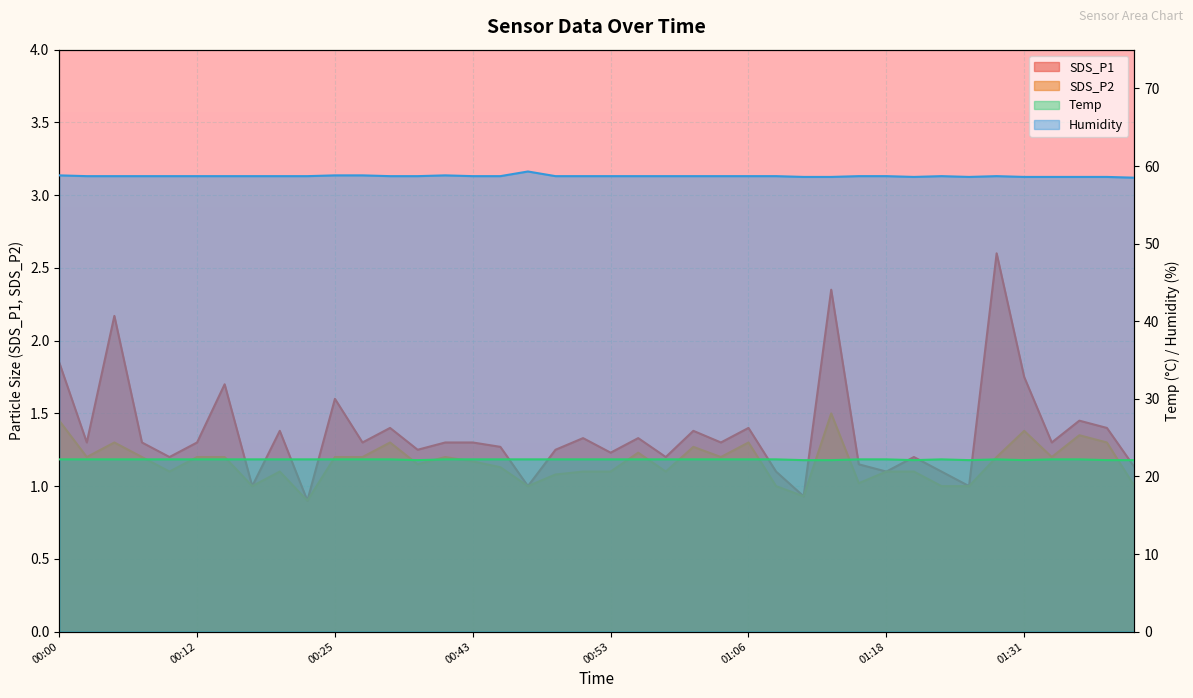

How many distinct data groups are displayed?

4